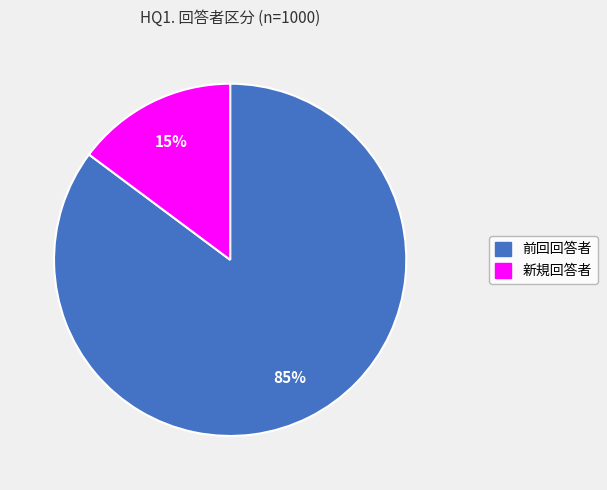

Which slice is the largest?

前回回答者